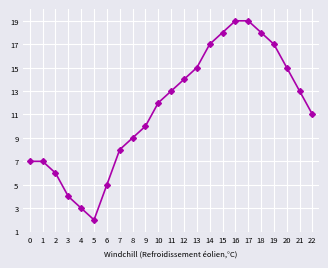

Reading right to left, what are all the values shown in this chart?

11	13	15	17	18	19	19	18	17	15	14	13	12	10	9	8	5	2	3	4	6	7	7